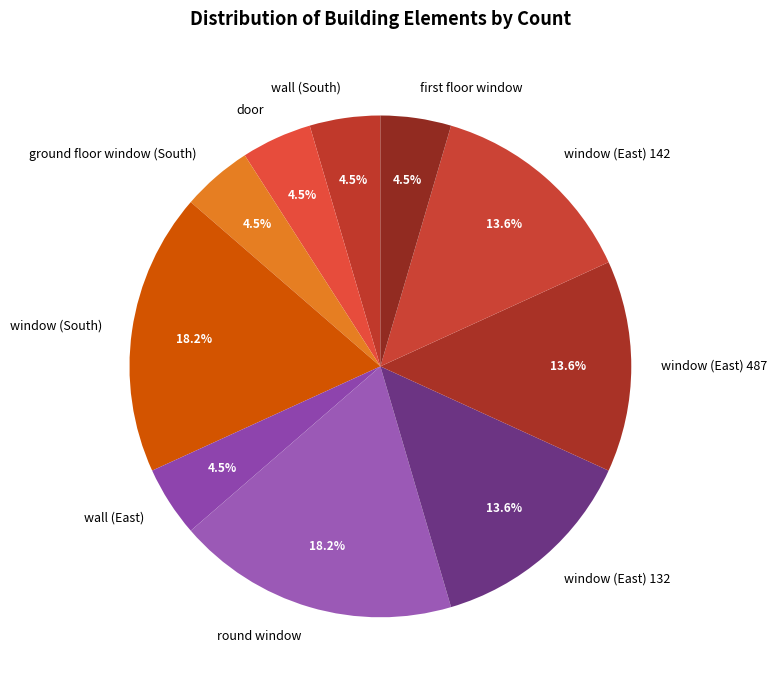

Which has a higher value, wall (East) or window (East) 142?

window (East) 142